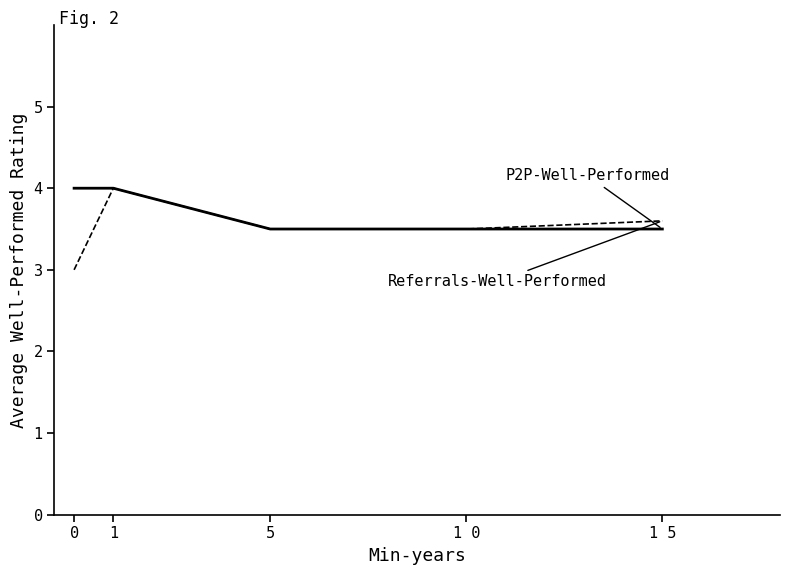

What is the maximum value shown in the chart?

4.0